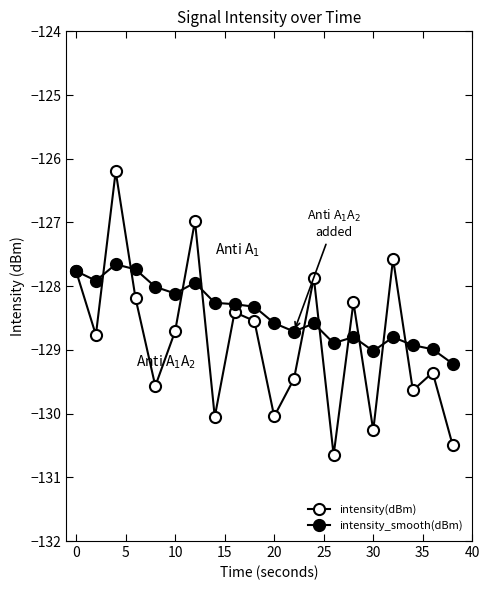

How many lines are shown in the chart?

2